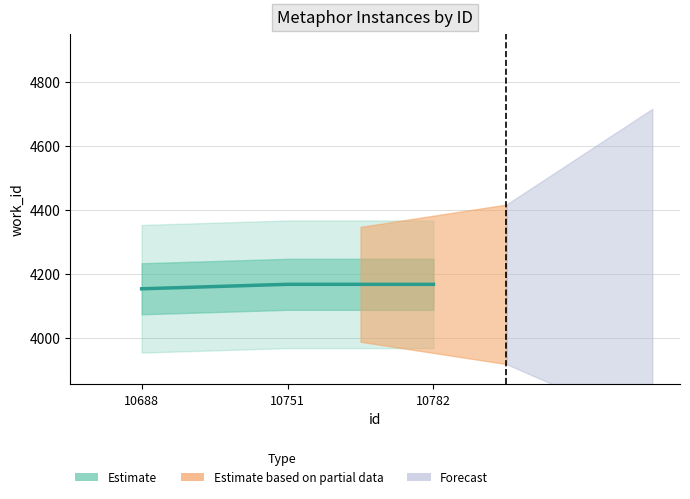

Is it true that the value at 10782 is 7252?

False